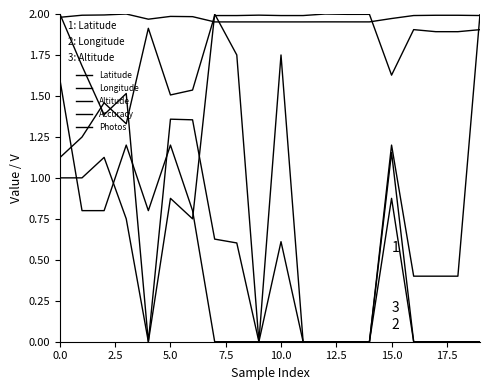

How many interior local peaks does the Photos series have?

3